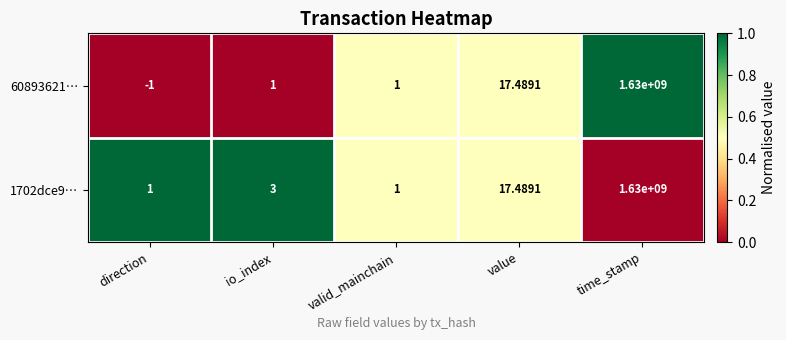

At which category is the sum across all series the highest?

time_stamp